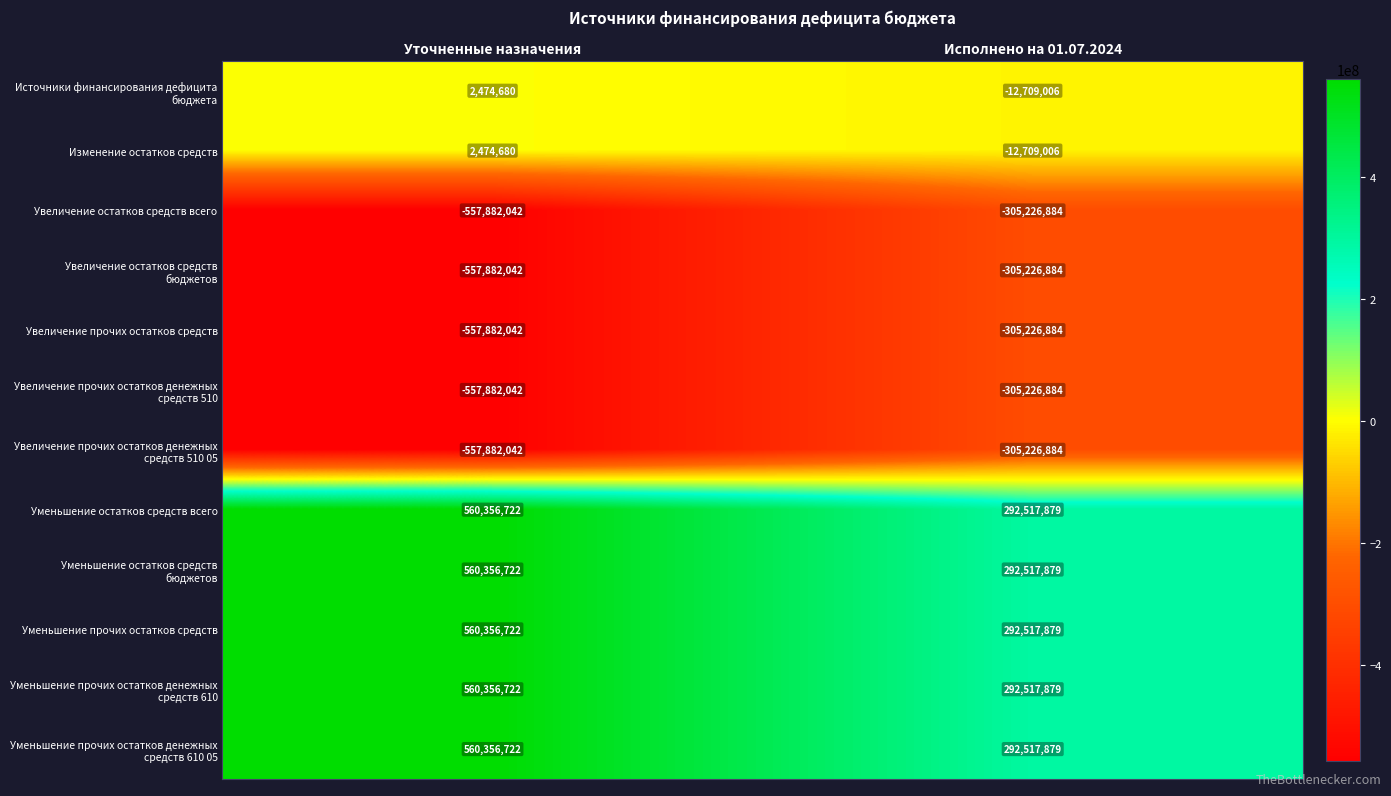

True or false: Увеличение остатков средств всего has a value of -276733111 at Уточненные назначения.

False